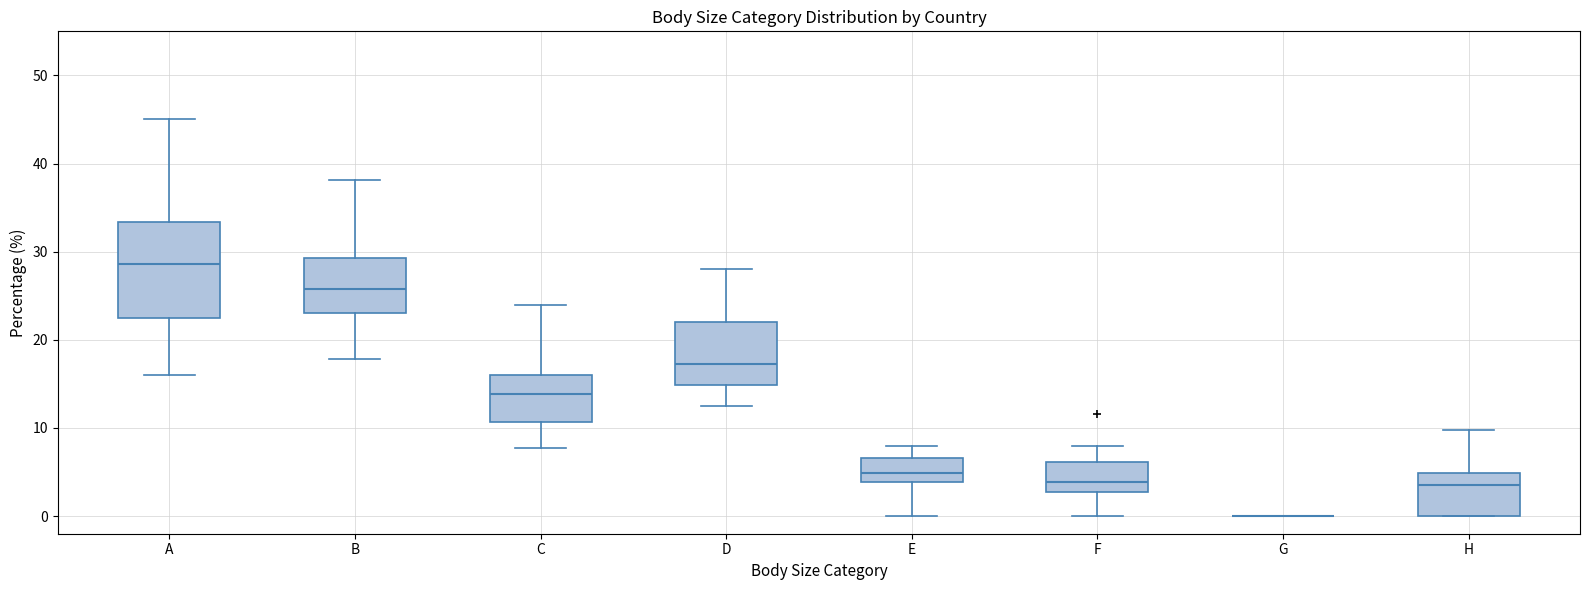

Reading left to right, read every box against the y-axis: the position of its median line, the range the box covers, and the ends of its whiskers. The values are not printed on the chart, so give them approximately, as read against the axis.

A: median 29, box 23 to 33, whiskers 16 to 45
B: median 26, box 23 to 29, whiskers 18 to 38
C: median 14, box 11 to 16, whiskers 8 to 24
D: median 17, box 15 to 22, whiskers 13 to 28
E: median 5, box 4 to 7, whiskers 0 to 8
F: median 4, box 3 to 6, whiskers 0 to 8
G: box collapsed to a line at 0, whiskers 0 to 0
H: median 4, box 0 to 5, whiskers 0 to 10